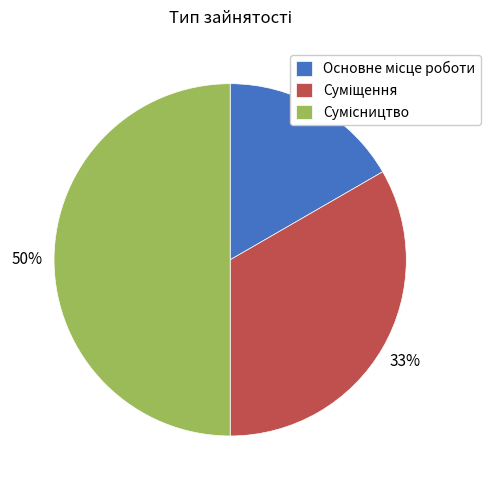

To the nearest percent, what is the average slice percentage?

33%